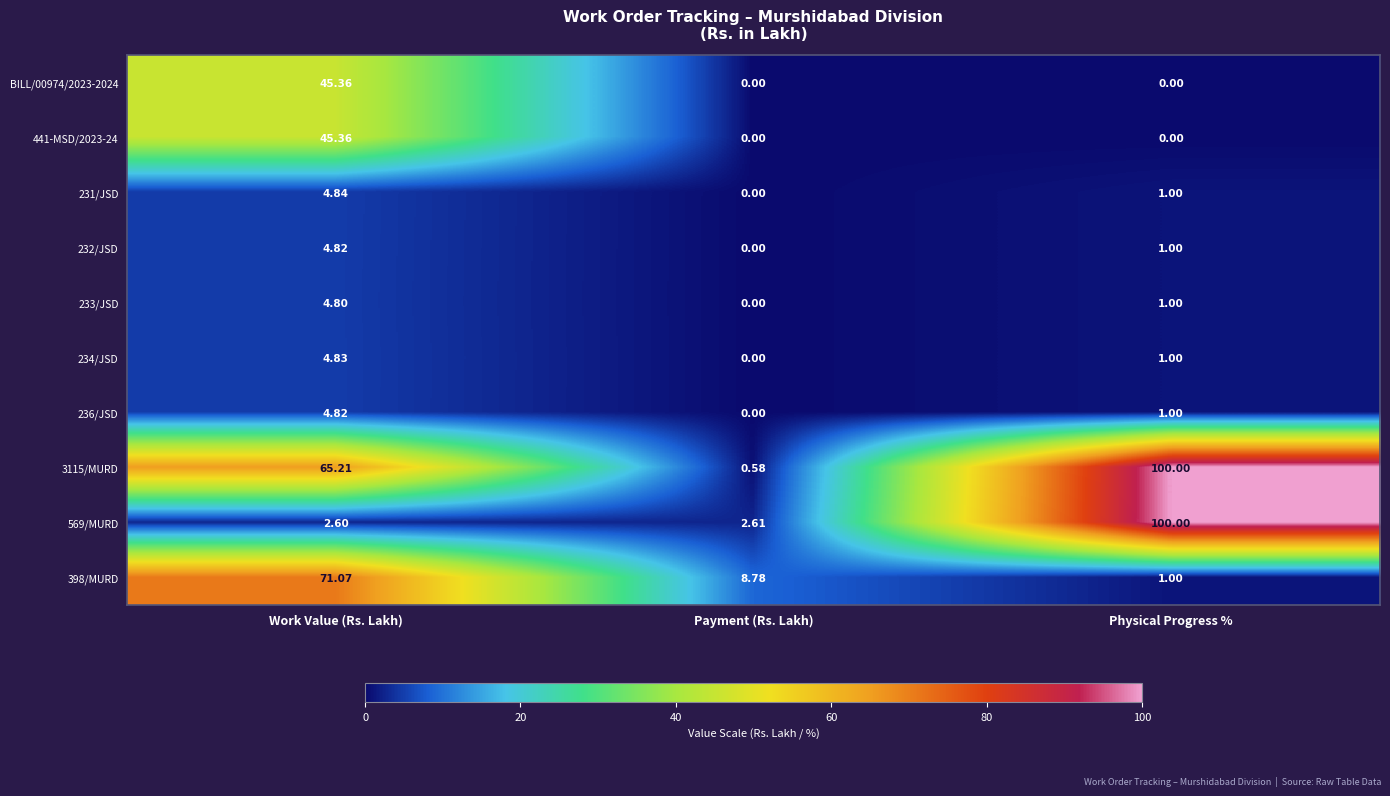

Which category has the highest value in the 3115/MURD series?

Physical Progress %